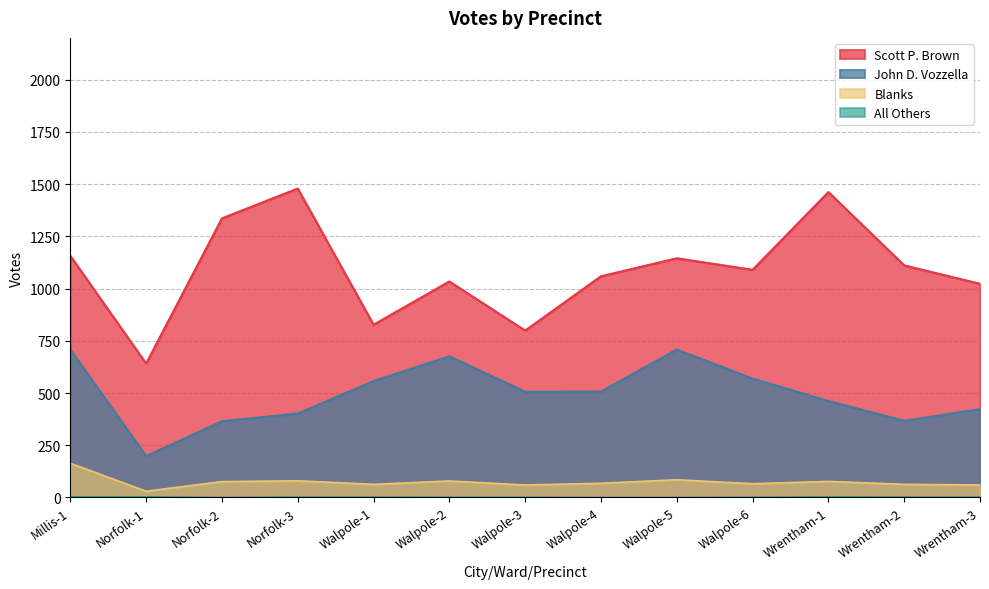

Is it true that Scott P. Brown equals 317 at Wrentham-2?

False